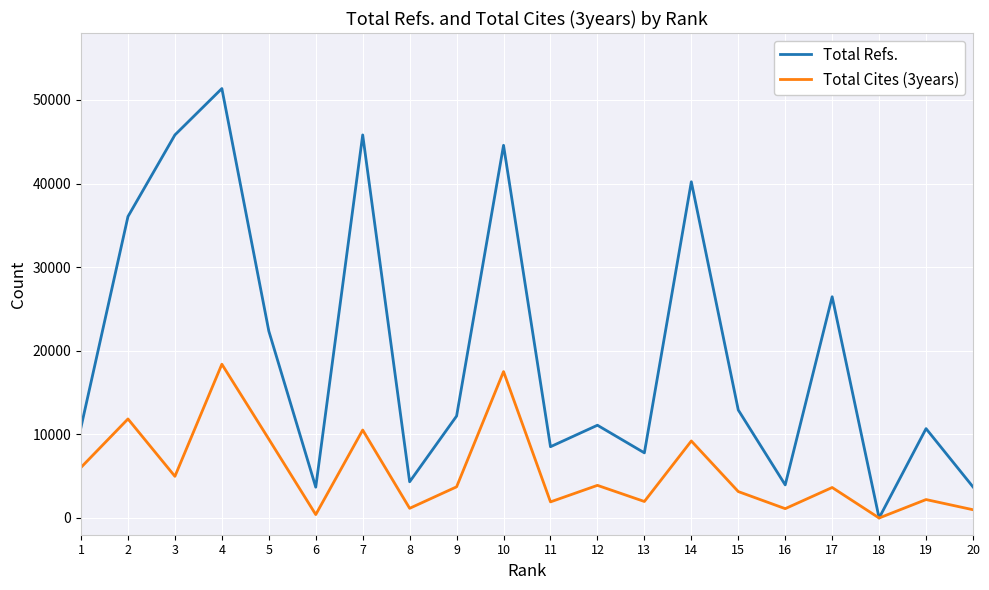

At which category does Total Refs. reach its first local peak?

4